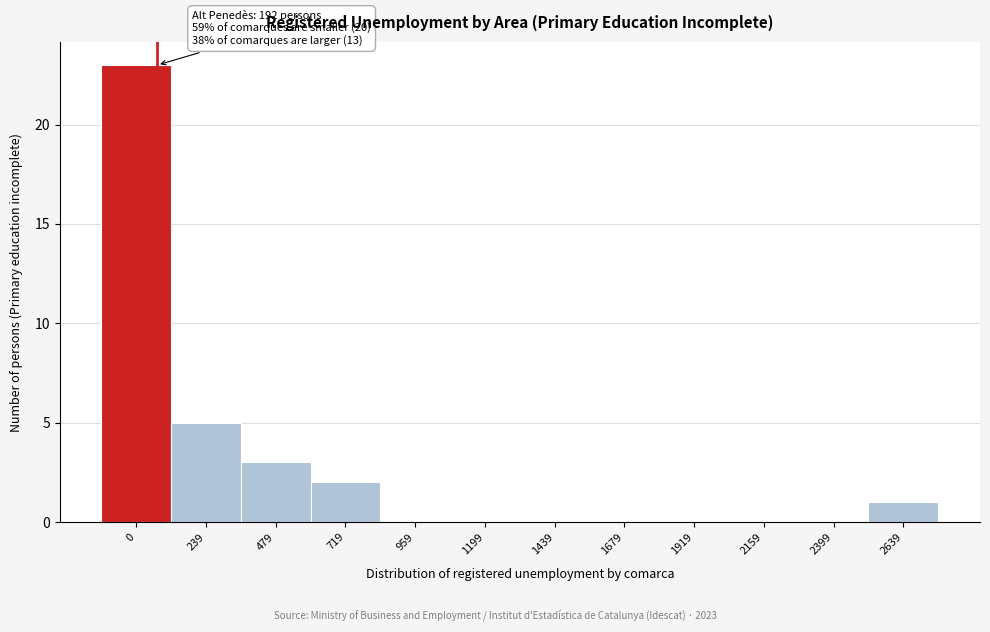

True or false: the data shows 1 at 2639.

True